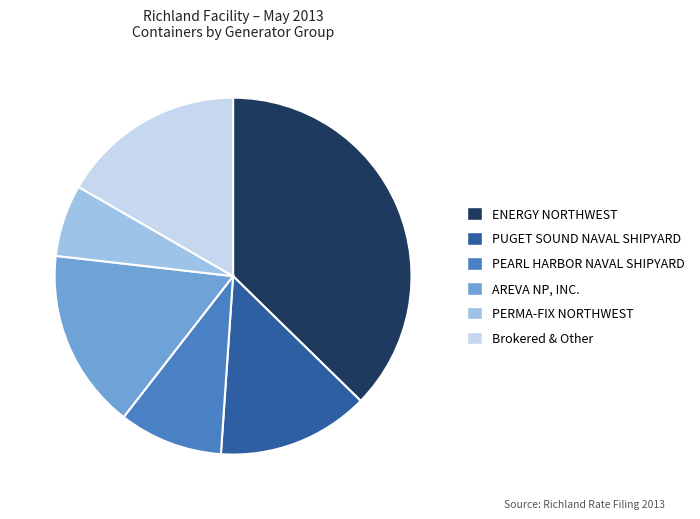

Approximately how many times larger is the value at ENERGY NORTHWEST compared to Brokered & Other?

2.2